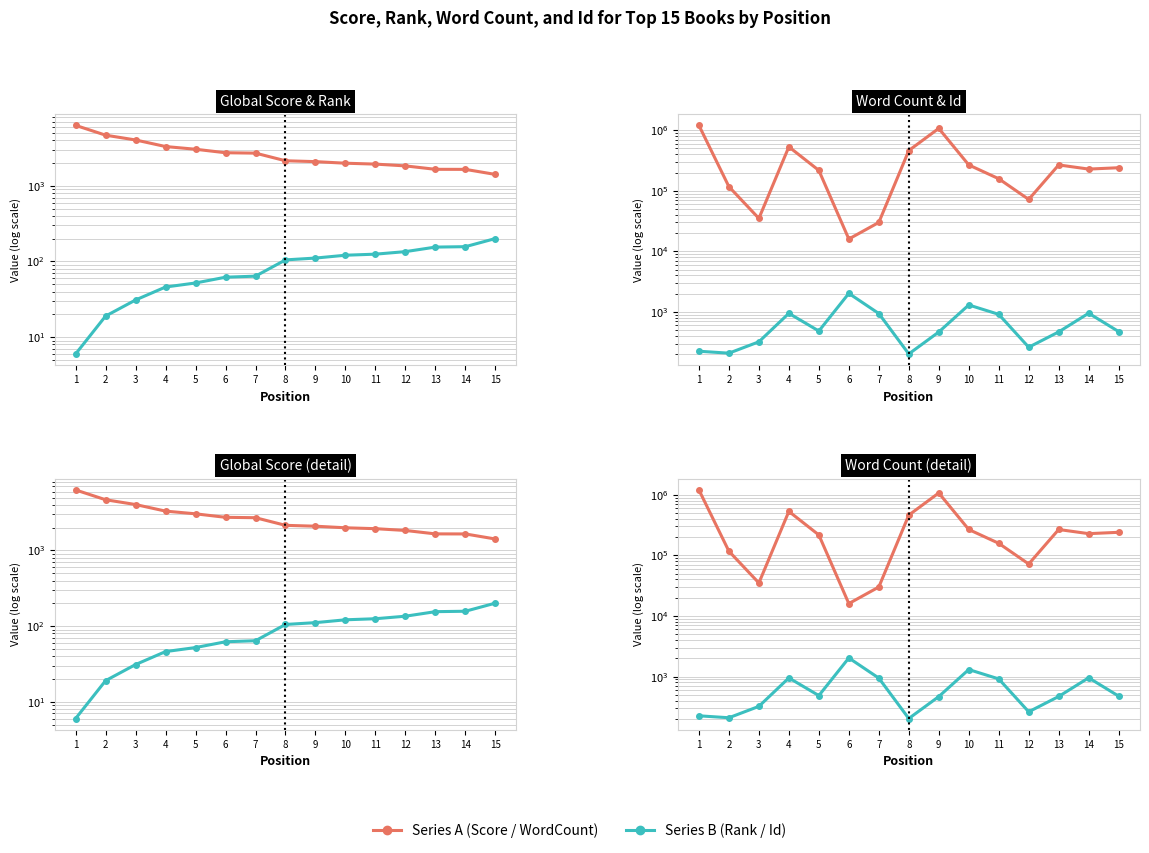

Rank the categories by Global Score value from lowest to highest.

15, 14, 13, 12, 11, 10, 9, 8, 7, 6, 5, 4, 3, 2, 1